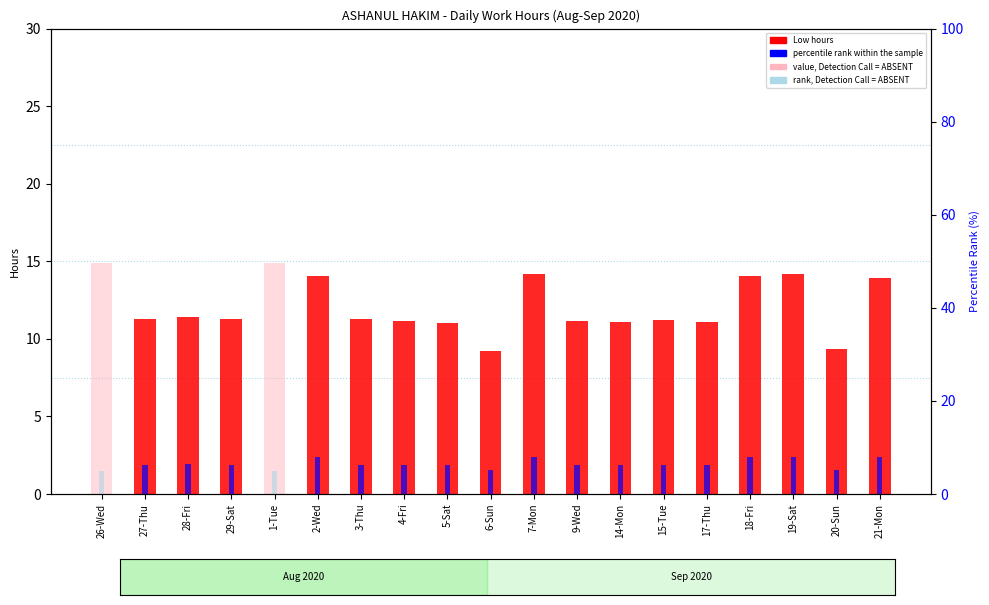

What are all the series names shown in the legend?

Low hours, value, Detection Call = ABSENT, percentile rank within the sample, rank, Detection Call = ABSENT